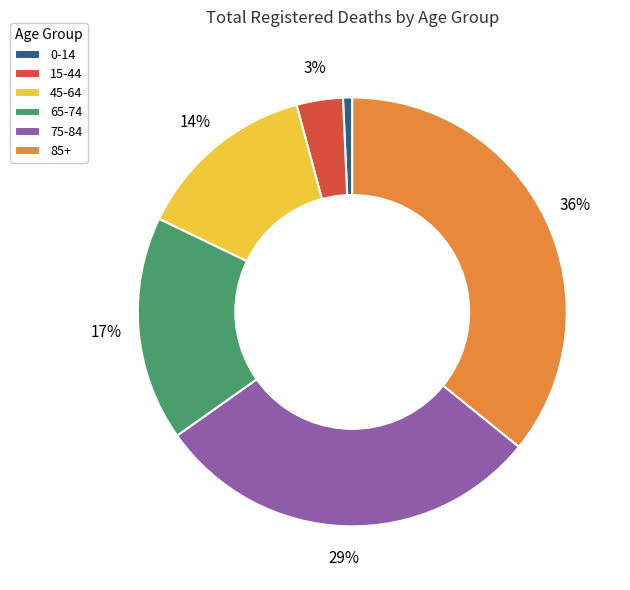

To the nearest percent, what percentage of the pie is 65-74?

17%